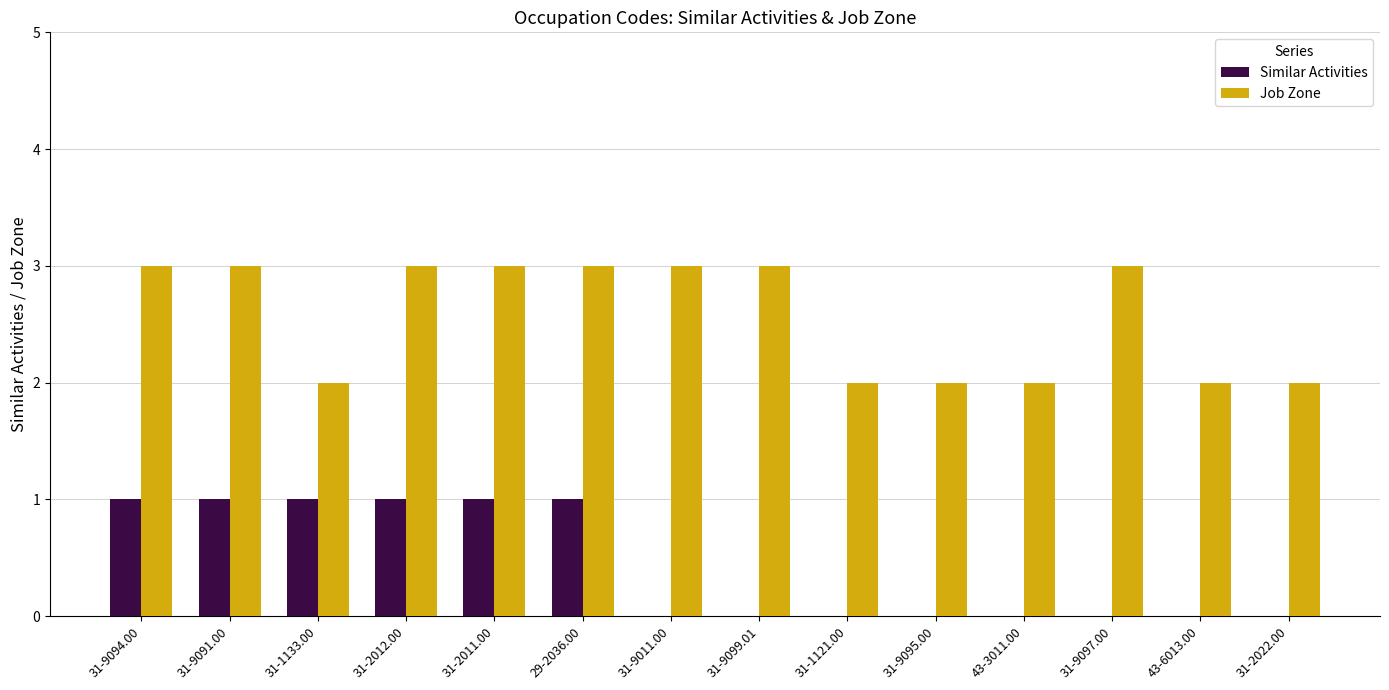

How many groups of bars are there?

14